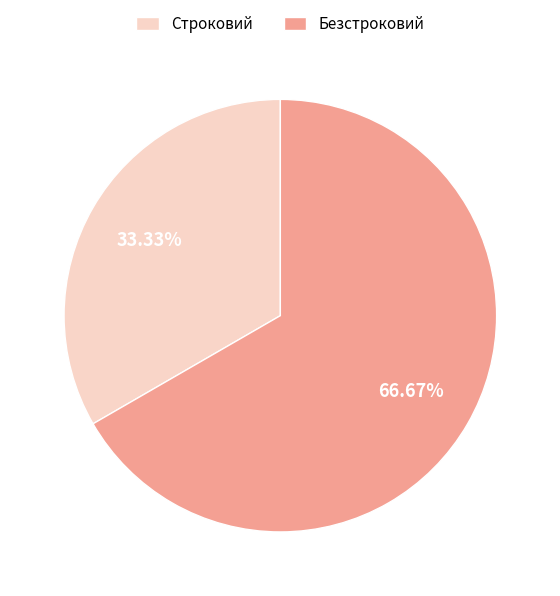

Rank the categories by value from lowest to highest.

Строковий, Безстроковий